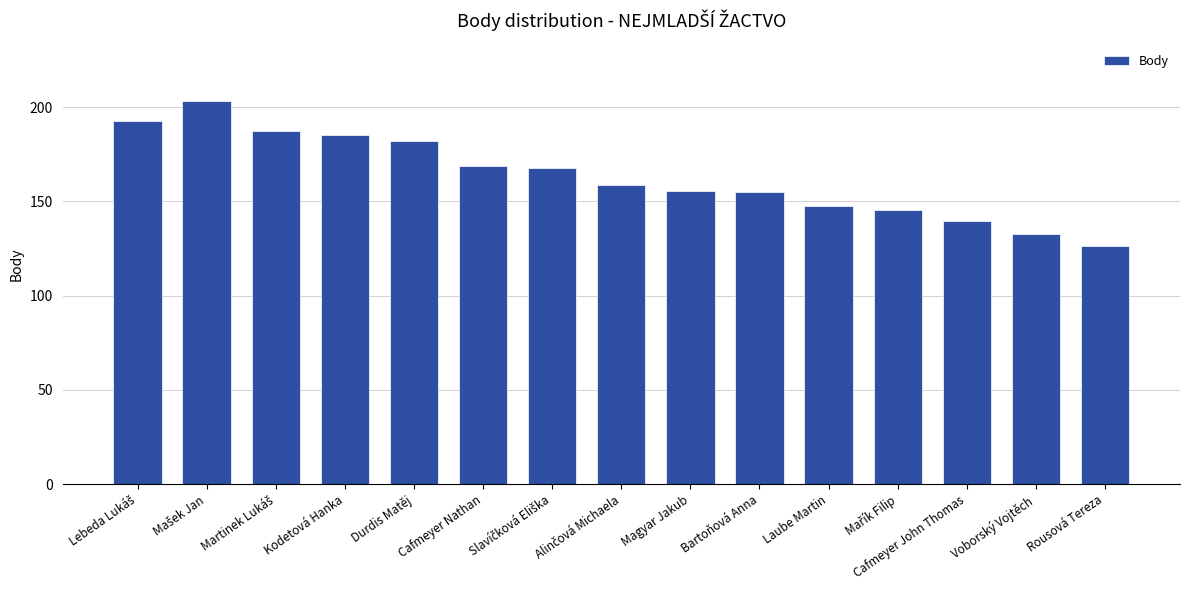

What is the change in value from Cafmeyer Nathan to Laube Martin?

-20.9